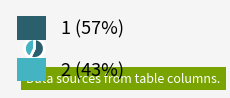

Do 1 and 2 together represent more than half of the pie?

Yes